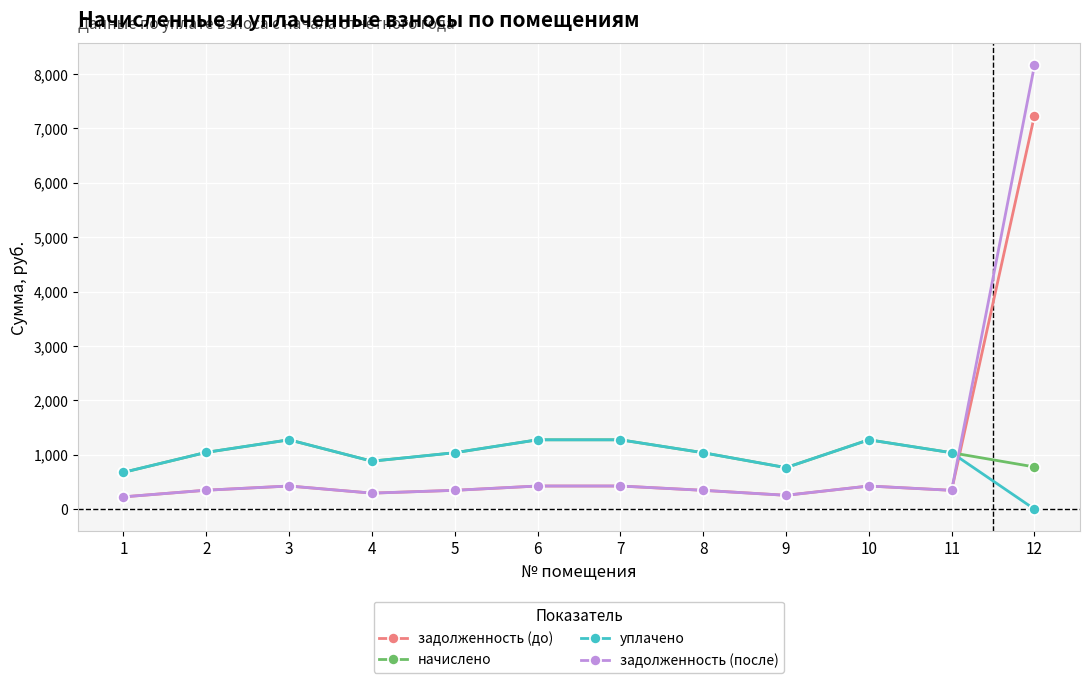

Which series has the largest range (max minus min)?

задолженность (после)